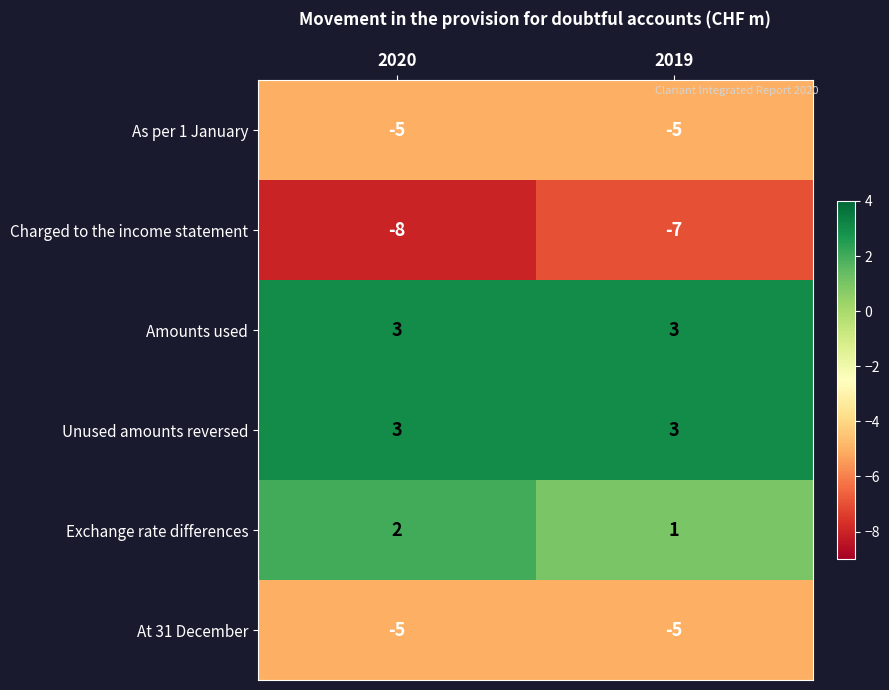

Is the value of Exchange rate differences at 2020 greater than the value of Amounts used at 2019?

No